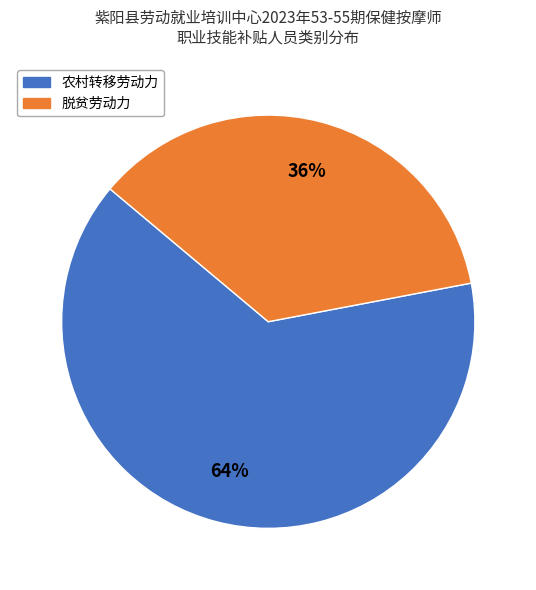

Rank the categories by value from lowest to highest.

脱贫劳动力, 农村转移劳动力